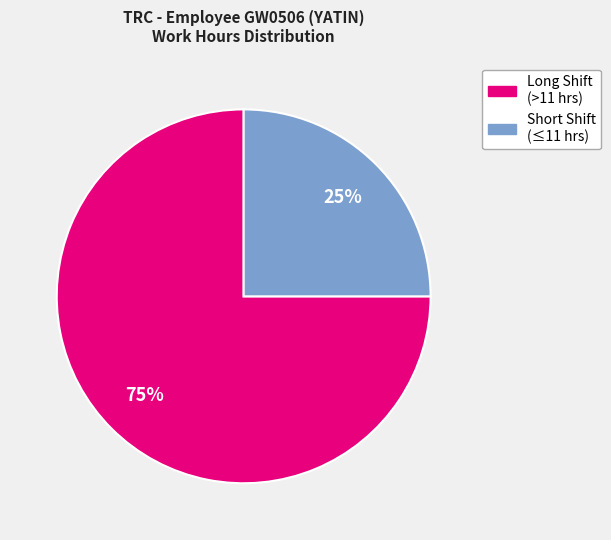

To the nearest percent, what is the difference between the largest and smallest slice percentages?

50%